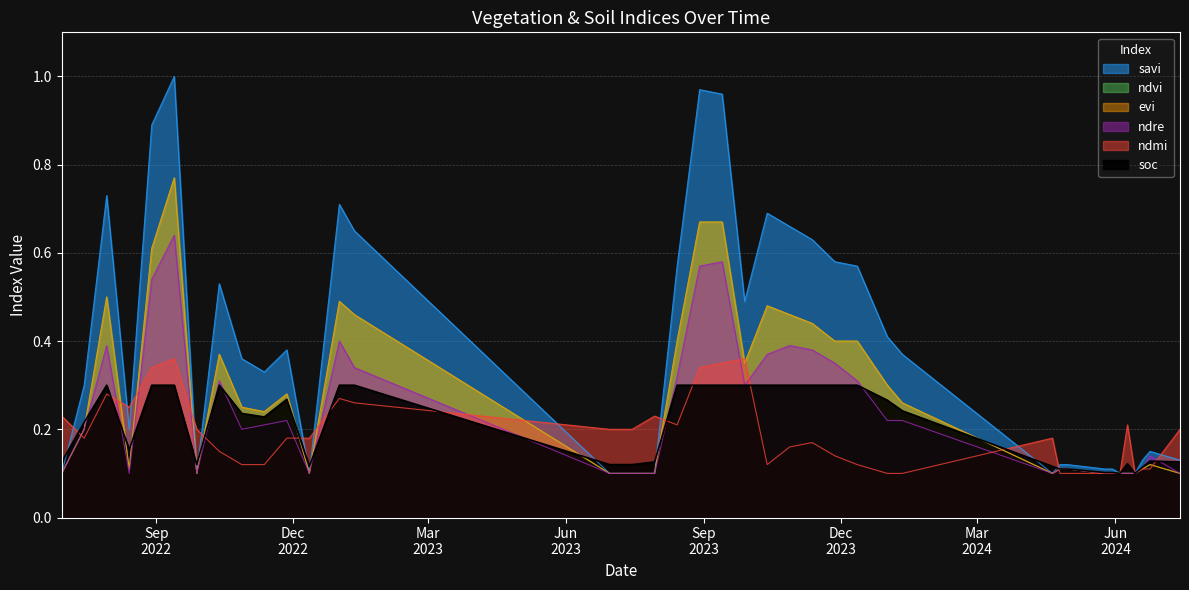

True or false: savi and ndmi cross at least once.

True